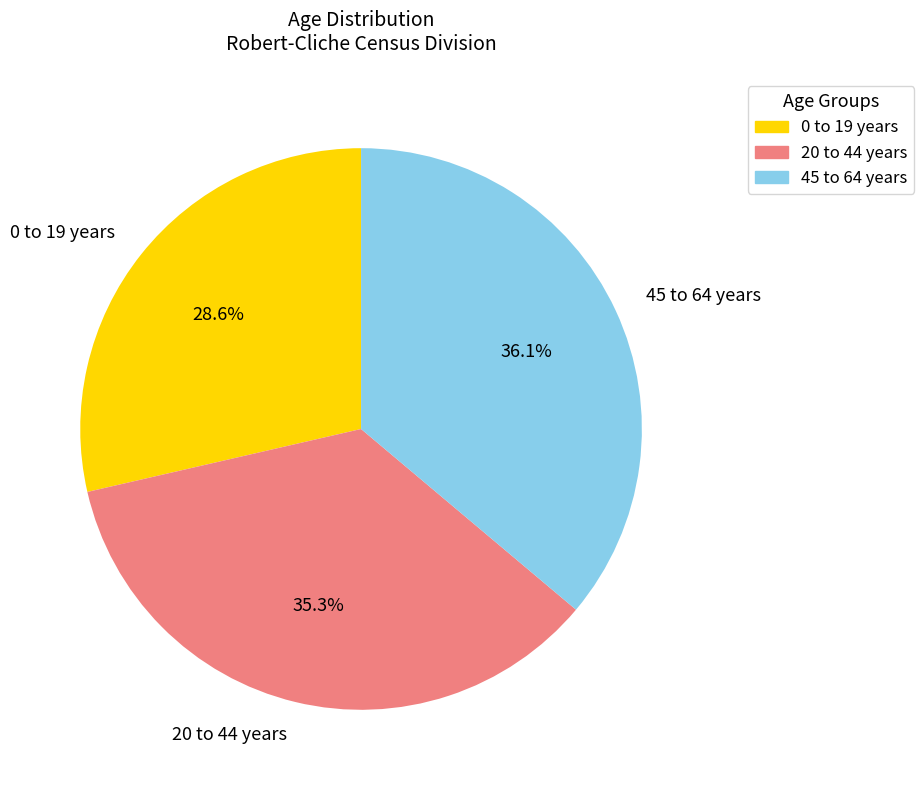

Which category has the smallest portion of the pie?

0 to 19 years